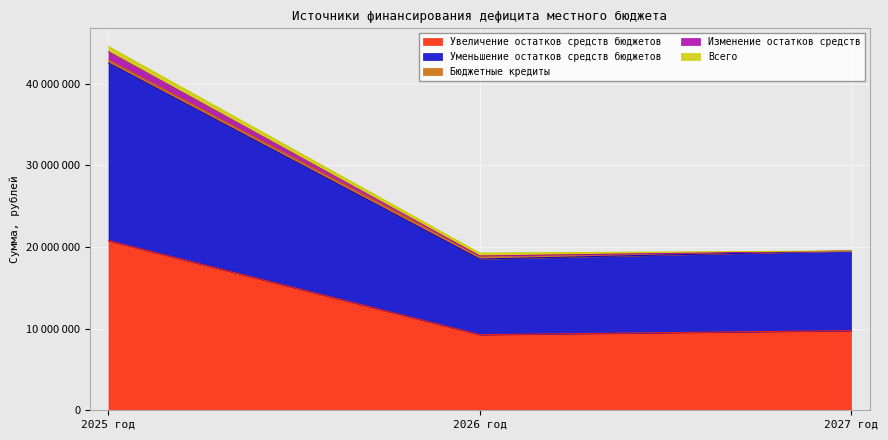

Does the chart display data point markers on the line(s)?

No